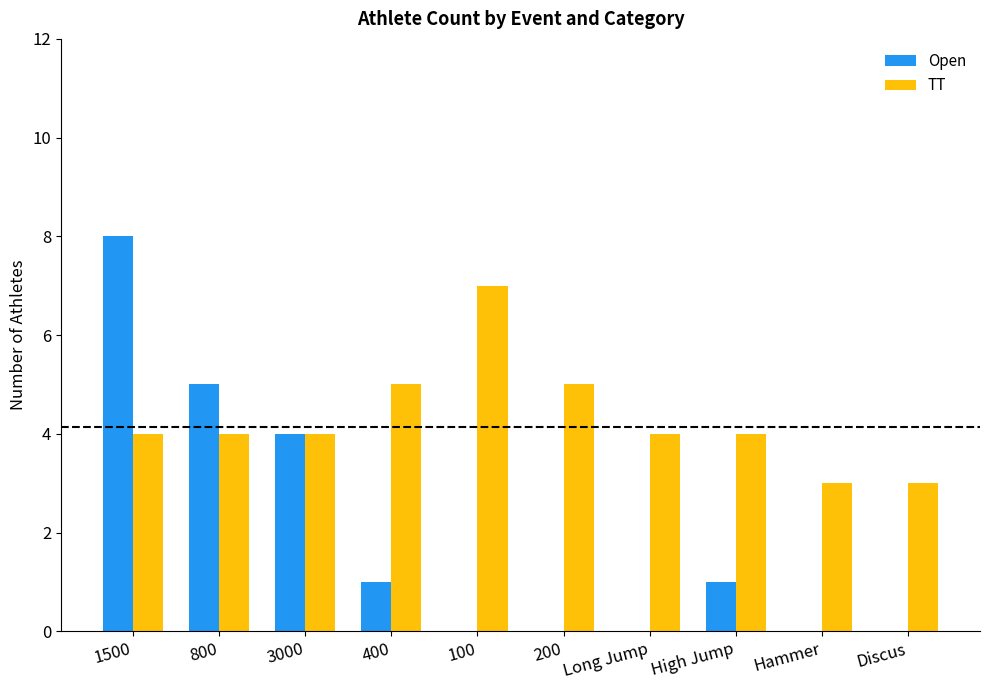

What value does the Open series have at 400?

1